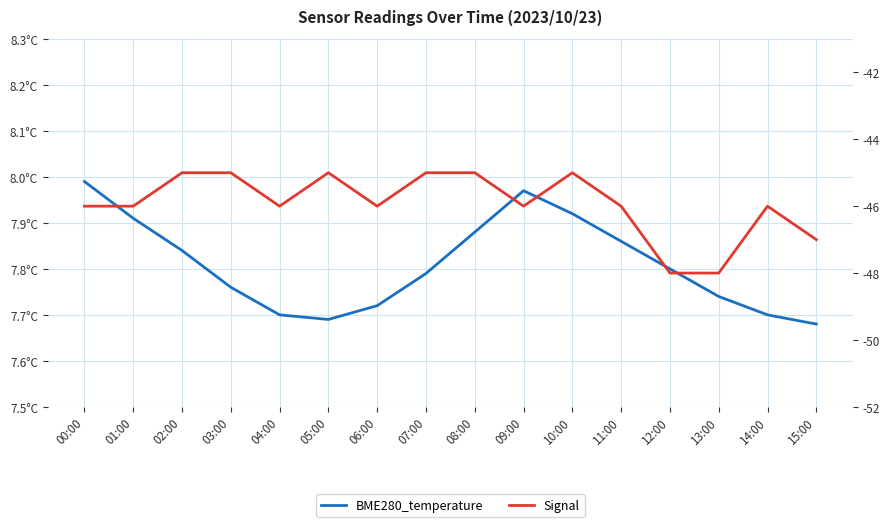

What is the difference between the maximum and minimum values in the Signal series?

3.0